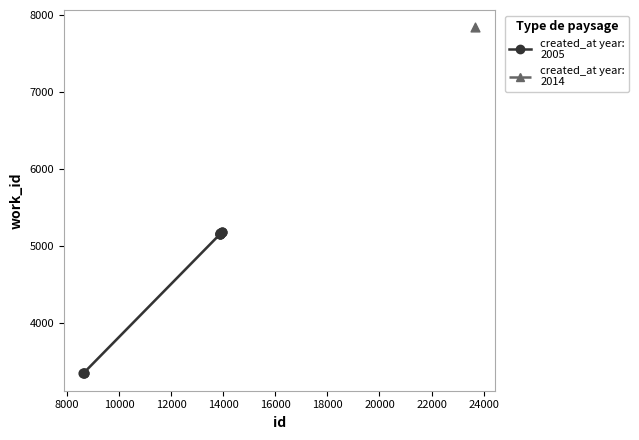

What are all the series names shown in the legend?

created_at year: 2005, created_at year: 2014